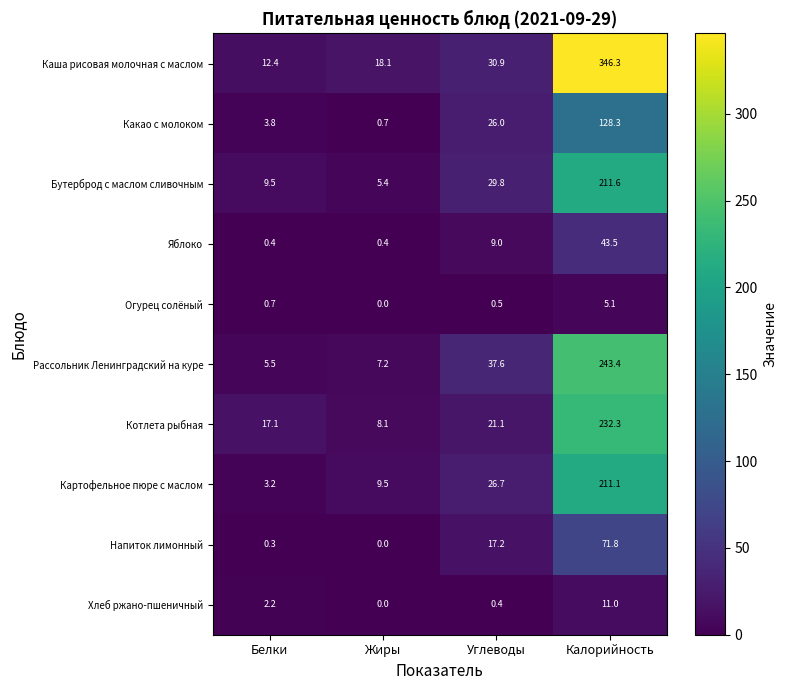

What is the total value across all series at Белки?

55.1